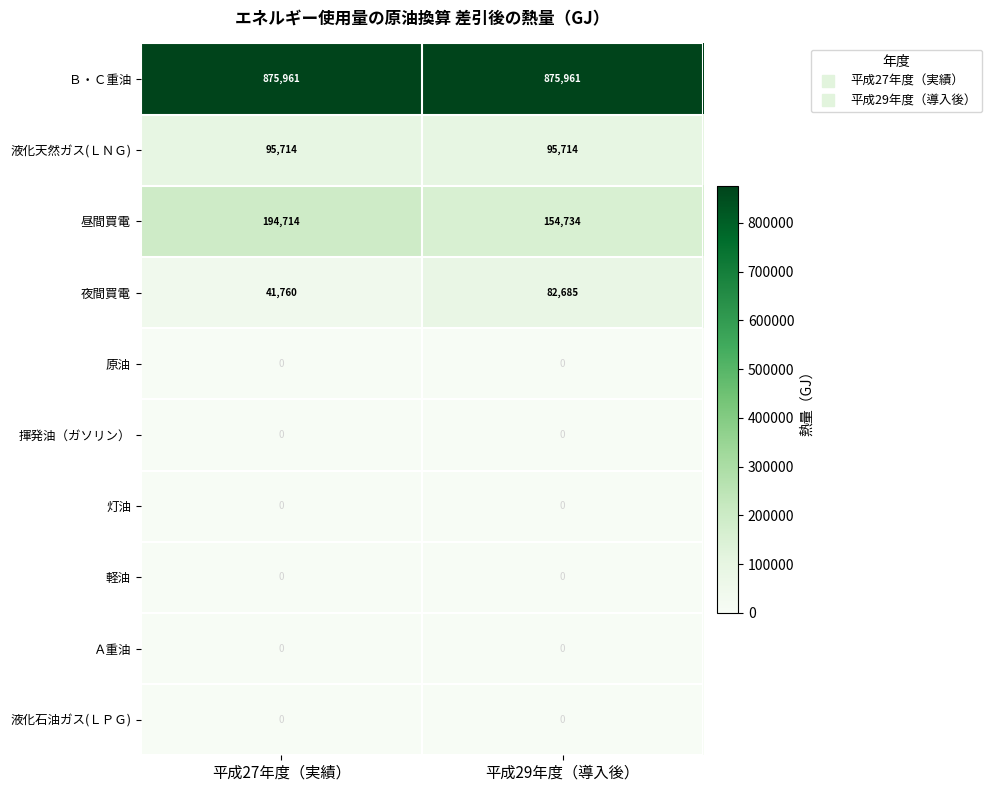

At which category is the sum across all series the highest?

平成29年度（導入後）